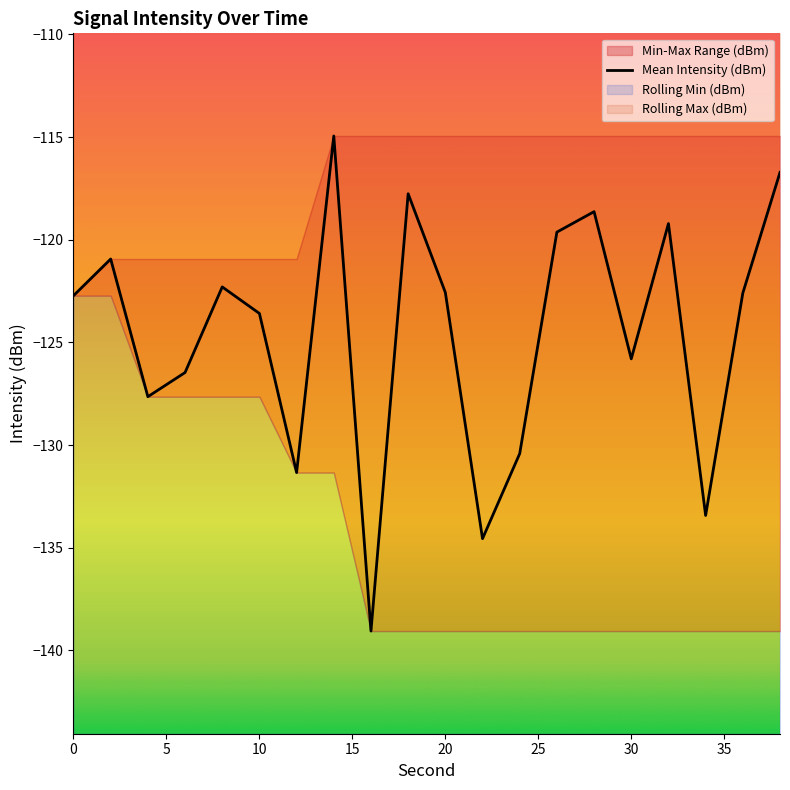

What is the smallest value displayed?

-139.1